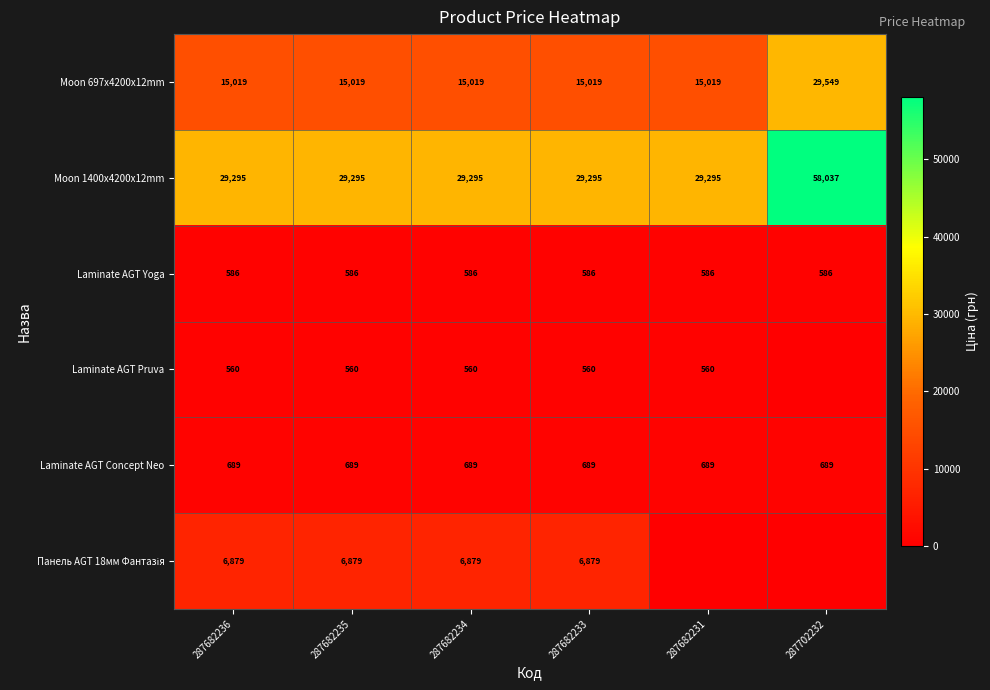

What is the average value of the Moon 1400x4200x12mm series?

34085